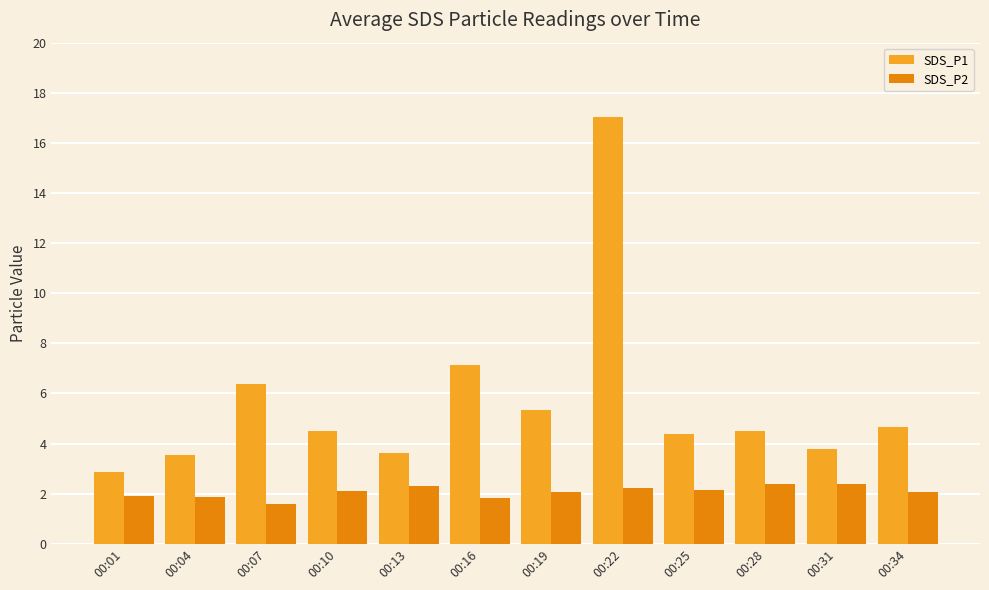

The SDS_P1 series shows 0.9 at 00:25. True or false?

False